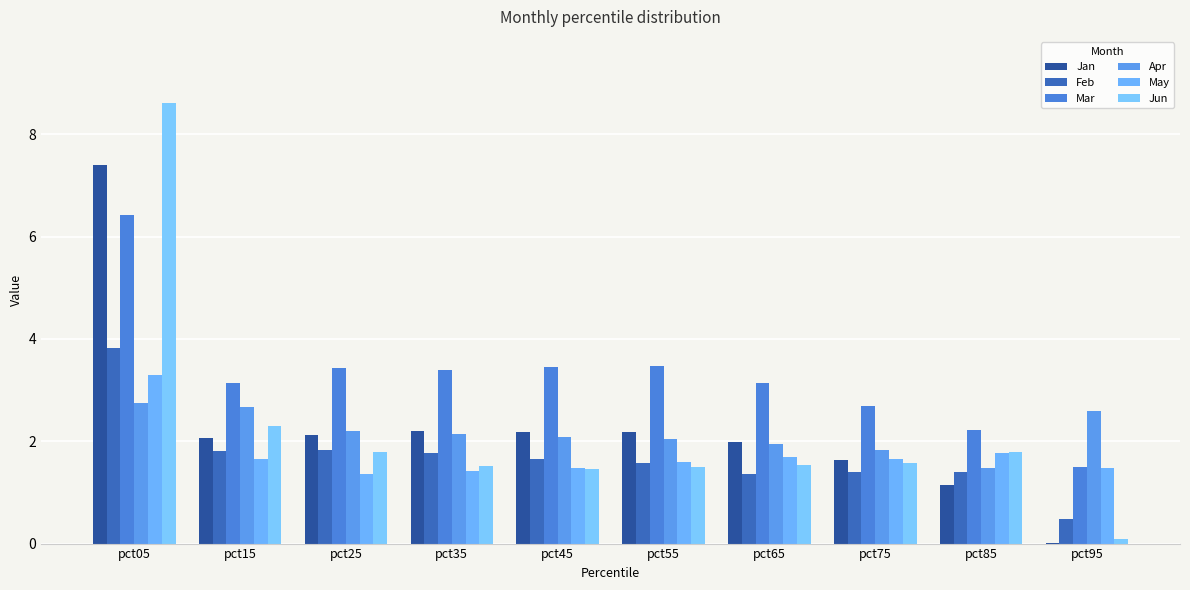

What is the value of the Jan bar at the 8th from the left?

1.6